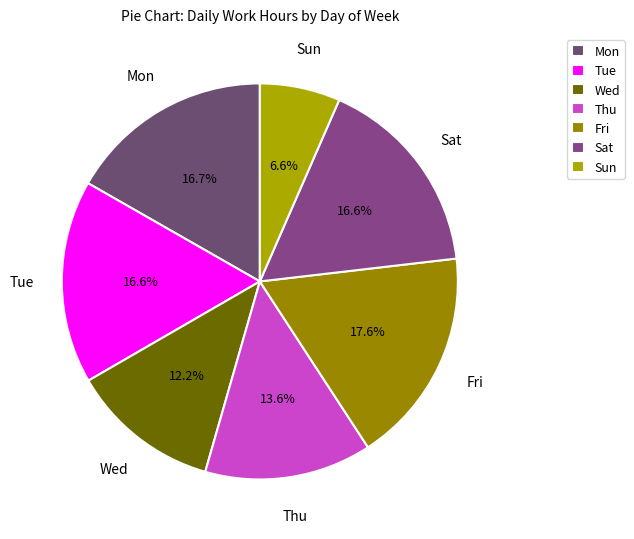

Combined, what portion of the pie is Sat and Mon?

33.3%